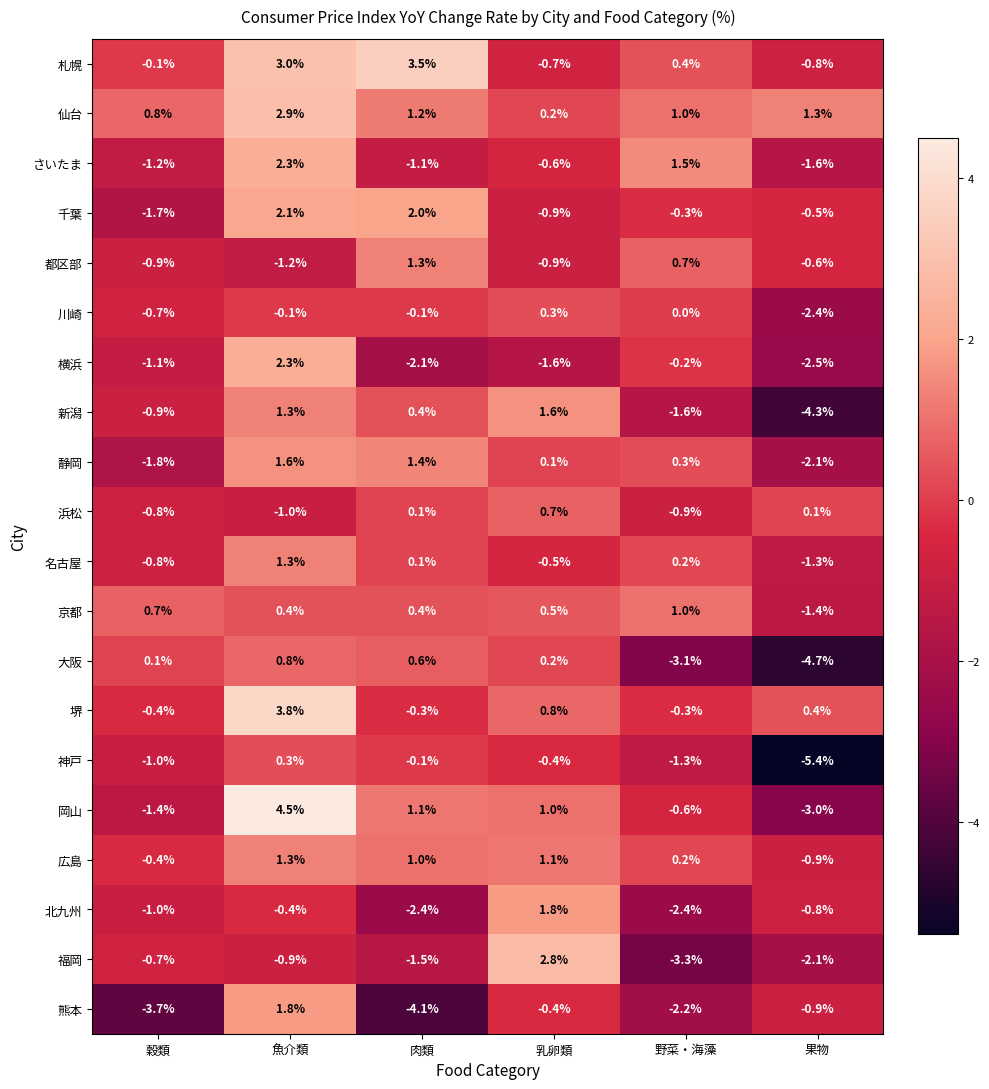

At which label is 都区部 closest to 0?

果物